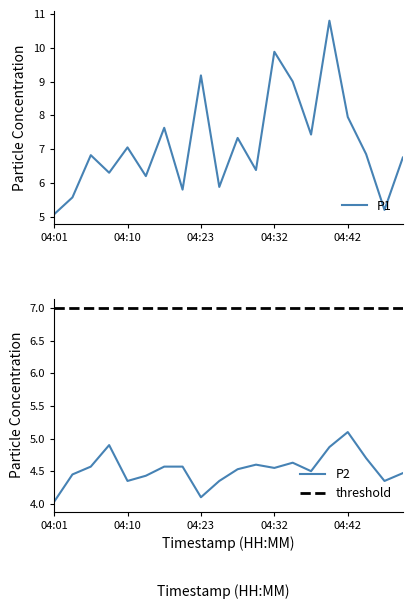

At which category does P1 reach its first local peak?

04:05